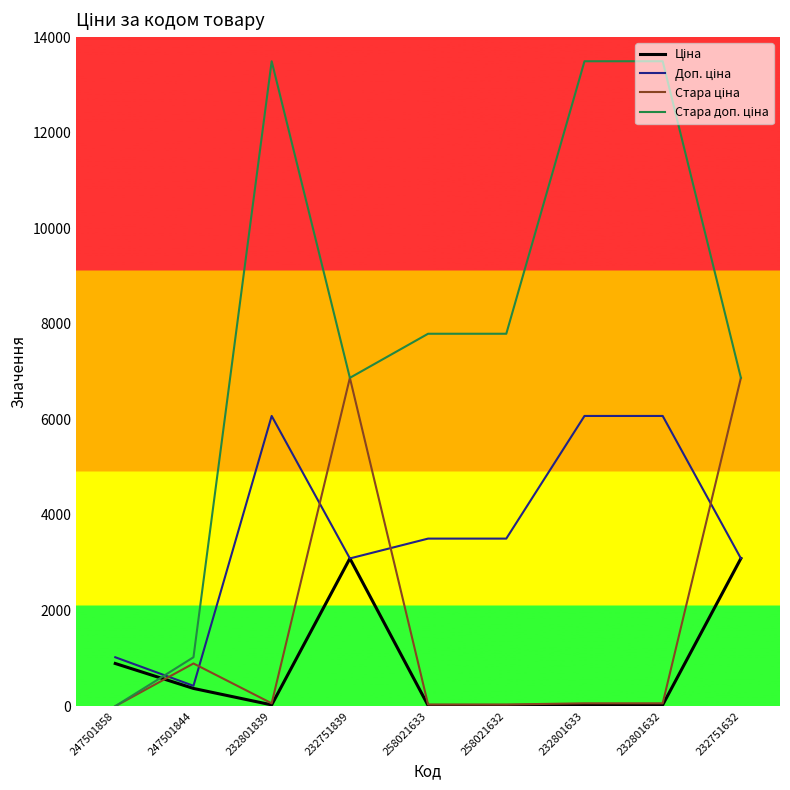

Does the chart display data point markers on the line(s)?

No